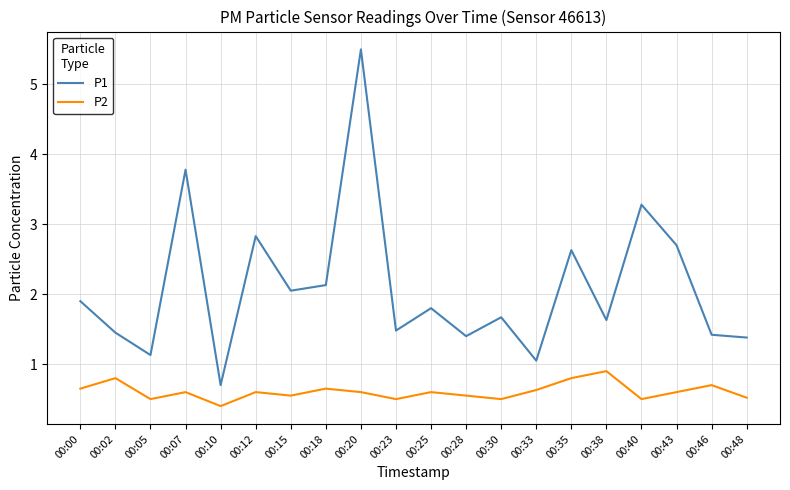

How many interior local peaks does the P2 series have?

7